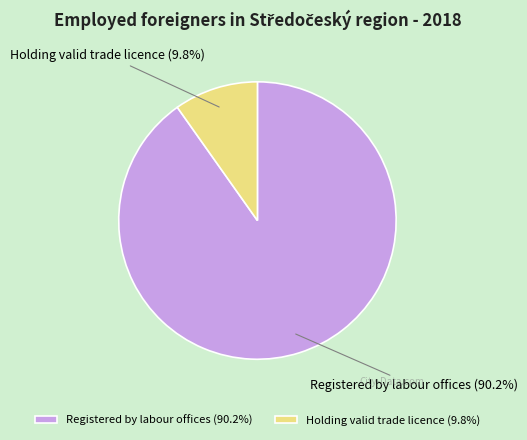

Is it true that Holding valid trade licence is 10% of the pie?

True